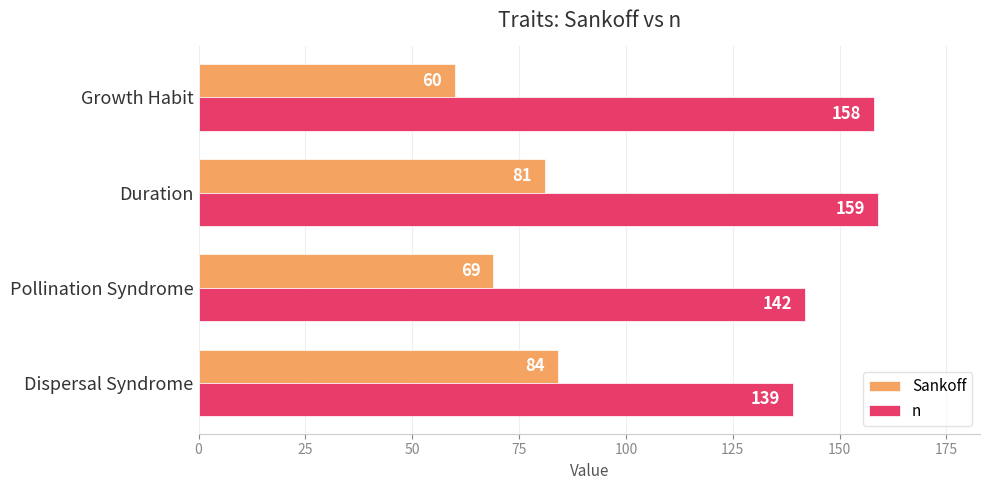

How many data points does each series have?

4